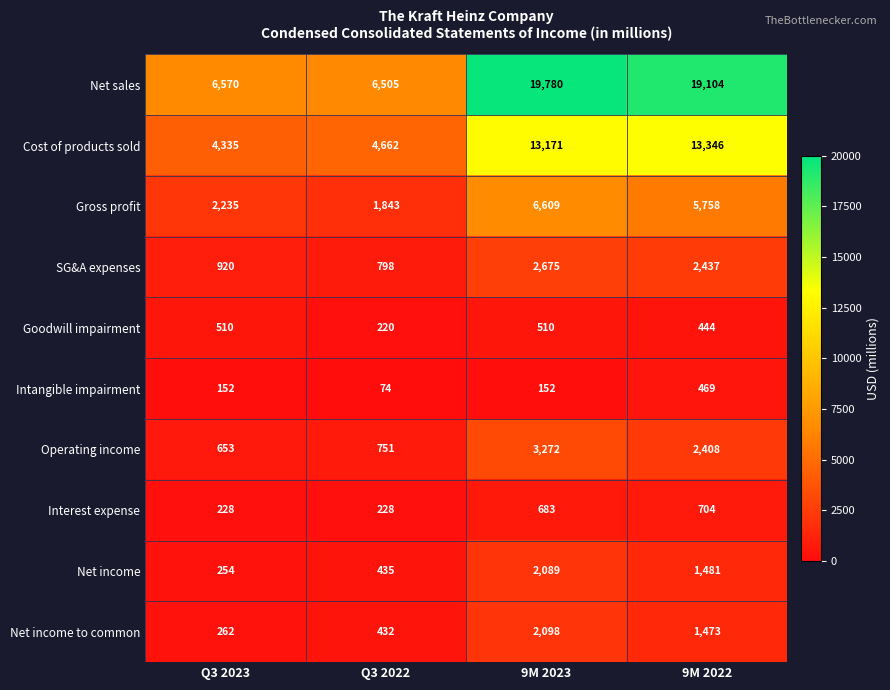

Which series changed the most between Q3 2022 and 9M 2022?

Net sales